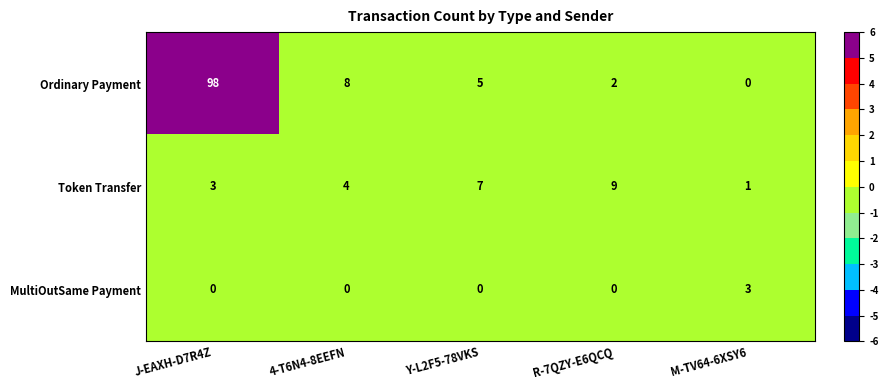

What is the difference between the highest and lowest values at Y-L2F5-78VKS?

7